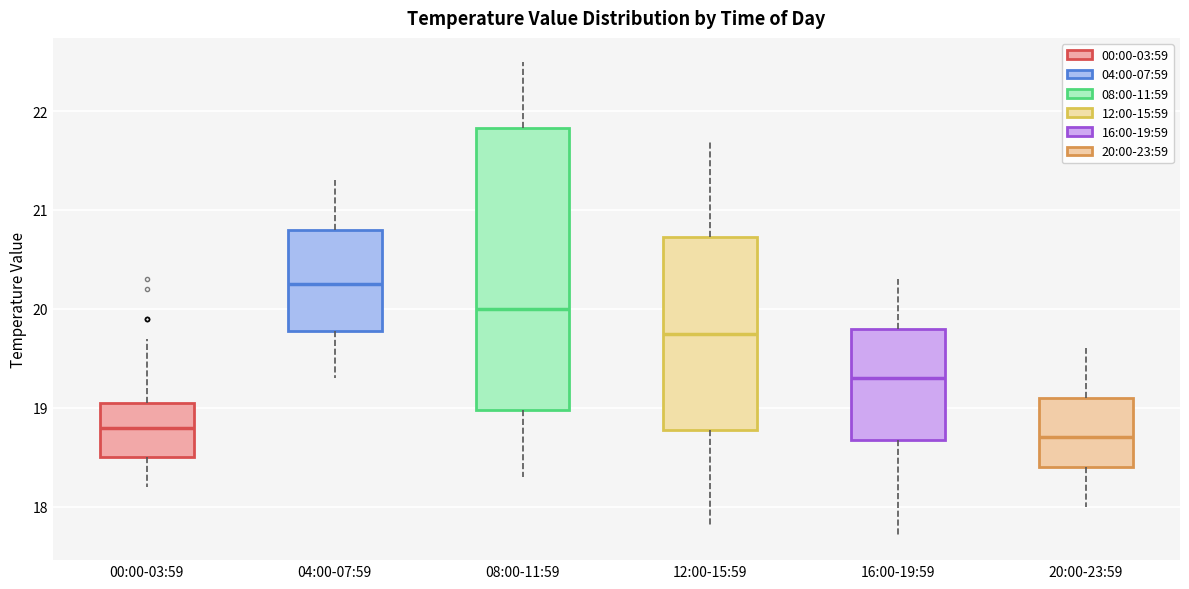

Reading left to right, read every box against the y-axis: the position of its median line, the range the box covers, and the ends of its whiskers. The values are not printed on the chart, so give them approximately, as read against the axis.

00:00-03:59: median 18.8, box 18.5 to 19.1, whiskers 18.2 to 19.7
04:00-07:59: median 20.3, box 19.8 to 20.8, whiskers 19.3 to 21.3
08:00-11:59: median 20.0, box 19.0 to 21.8, whiskers 18.3 to 22.5
12:00-15:59: median 19.8, box 18.8 to 20.7, whiskers 17.8 to 21.7
16:00-19:59: median 19.3, box 18.7 to 19.8, whiskers 17.7 to 20.3
20:00-23:59: median 18.7, box 18.4 to 19.1, whiskers 18.0 to 19.6